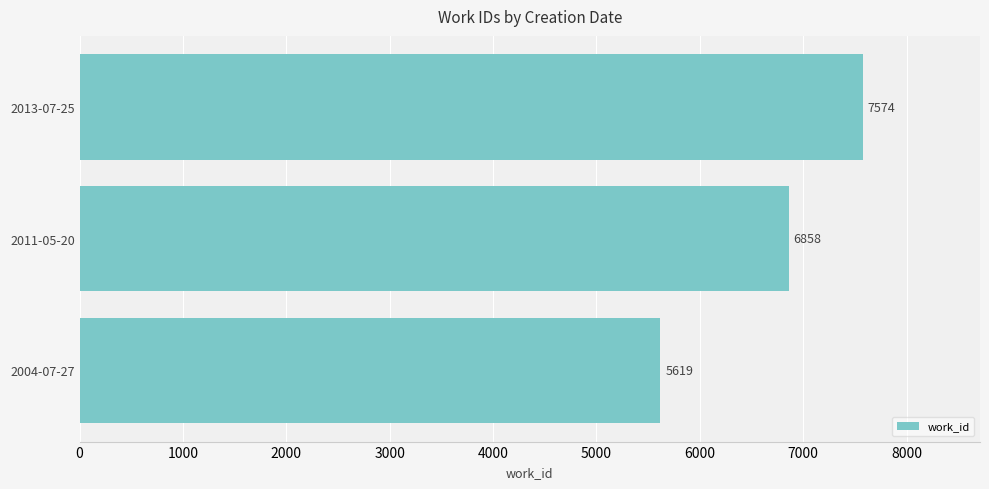

How many values are between 5619 and 7574?

3